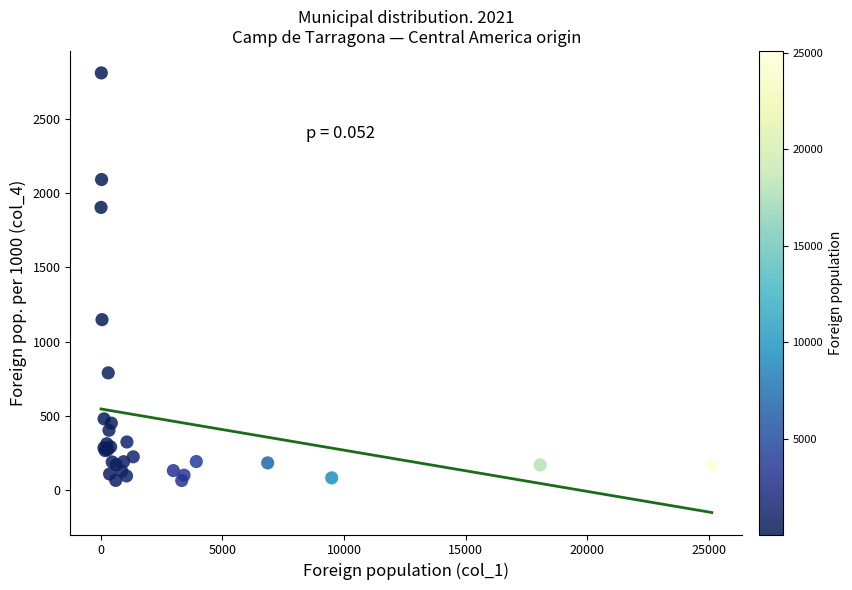

What Y value in the scatter plot is closest to 1437?

1148